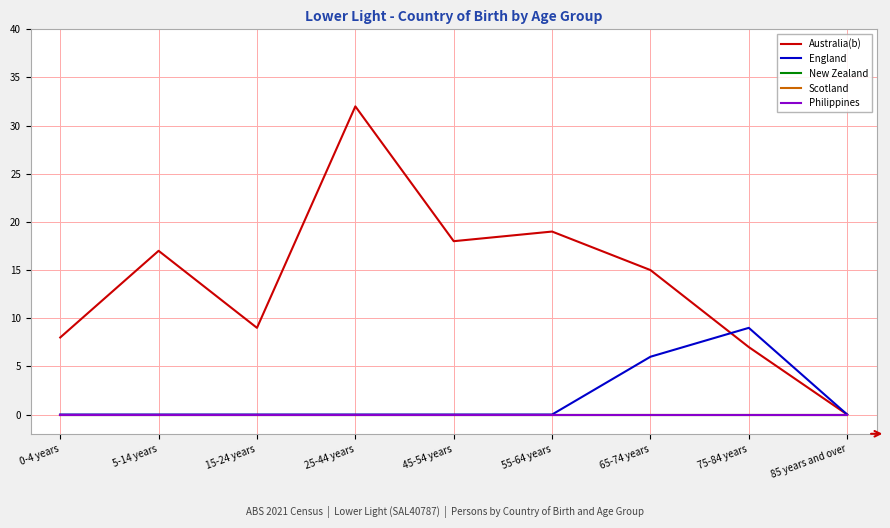

Does the chart have visible grid lines?

Yes